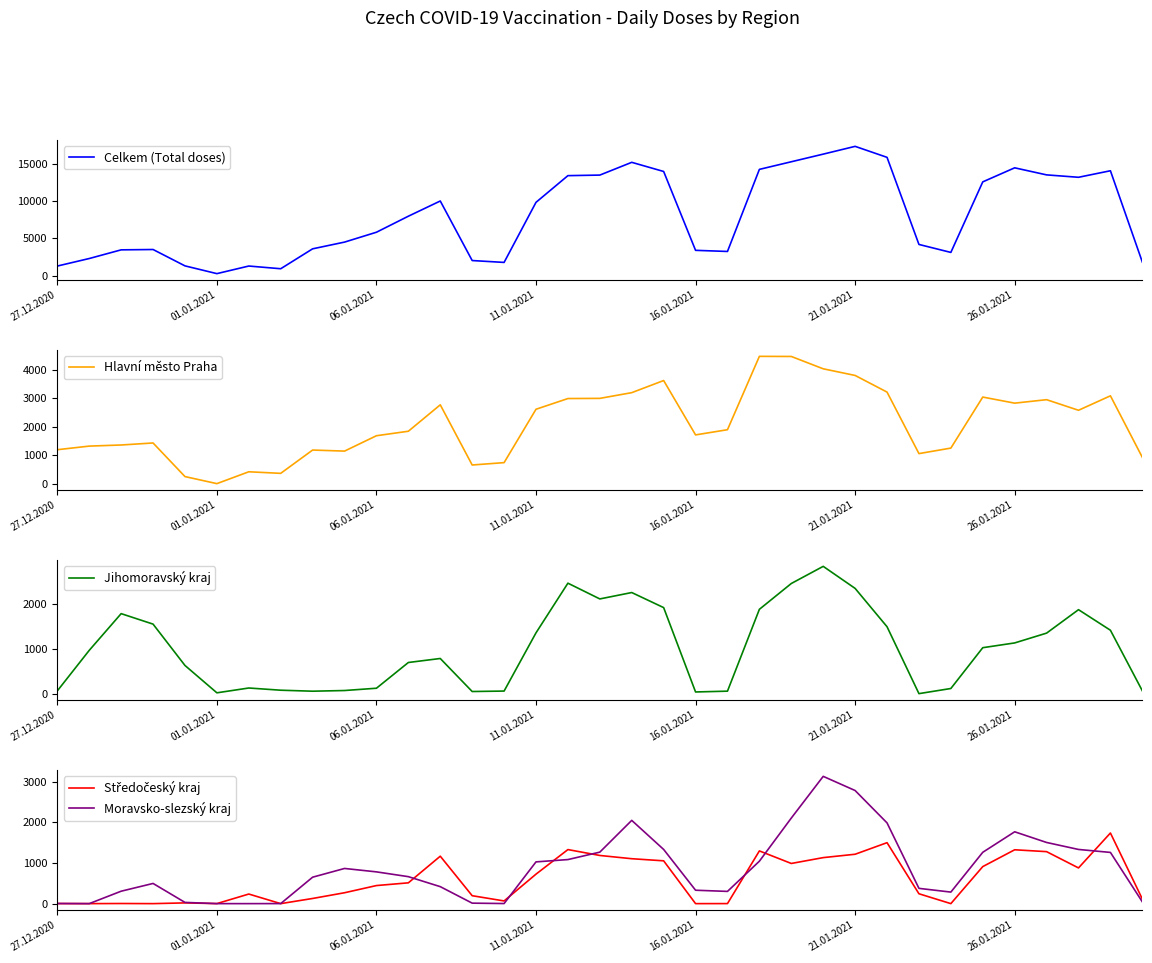

True or false: Hlavní město Praha has a value of 1197 at 27.12.2020.

True